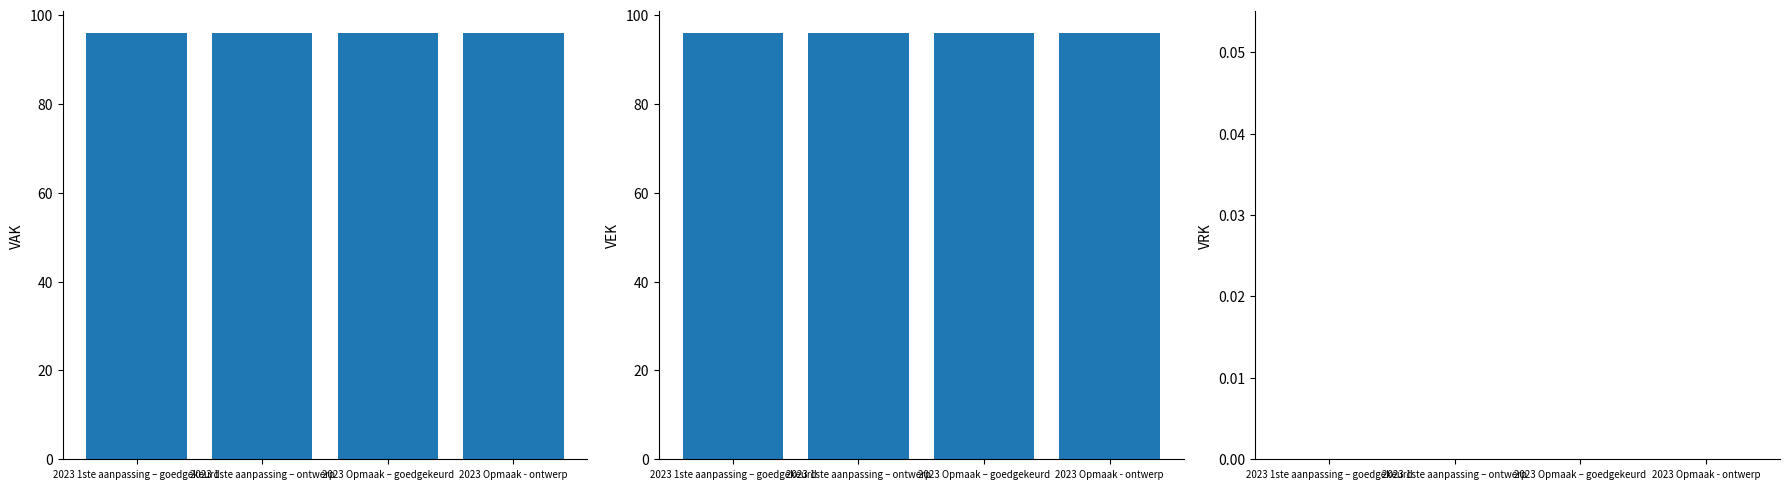

What is the sum of the VAK values at 2023 1ste aanpassing – ontwerp and 2023 Opmaak - ontwerp?

192